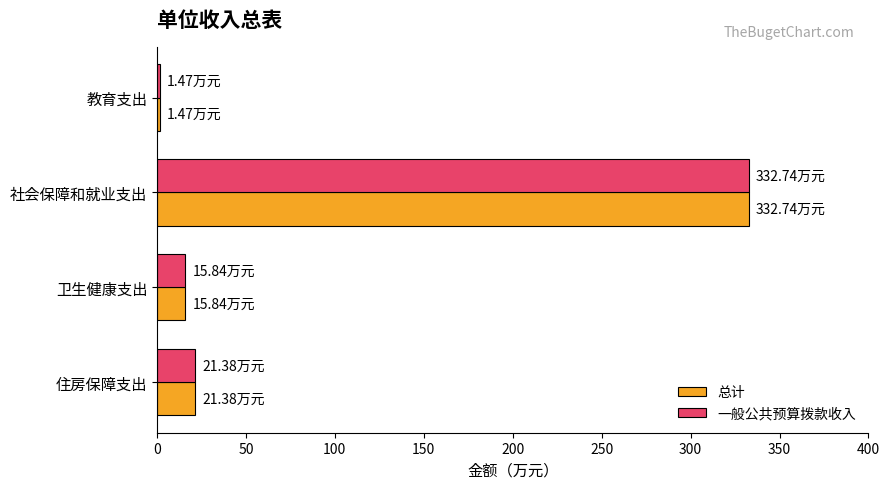

At which category is the sum across all series the highest?

社会保障和就业支出